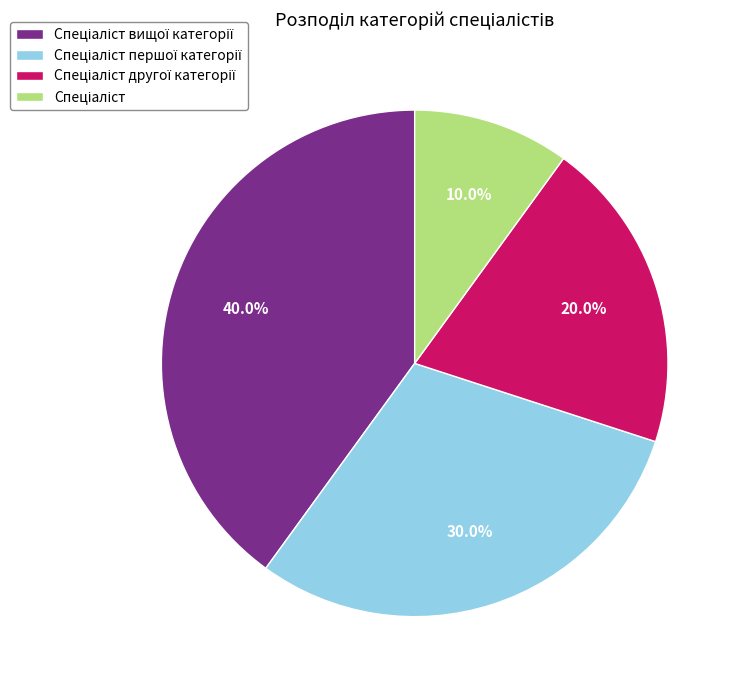

Does any single category account for the majority?

No